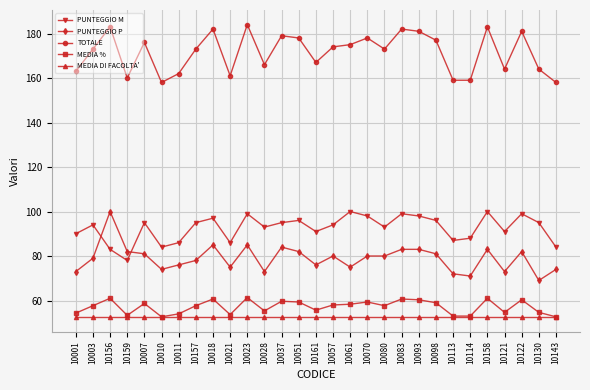

What is the label of the 9th point from the left?

10018